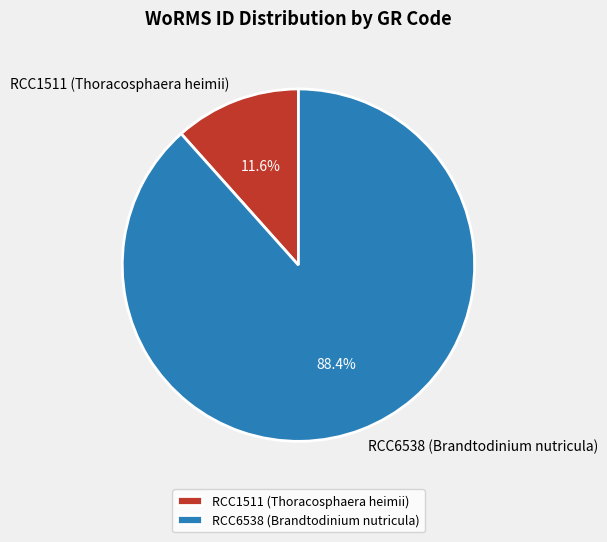

Approximately how many times larger is the value at RCC6538 (Brandtodinium nutricula) compared to RCC1511 (Thoracosphaera heimii)?

7.6